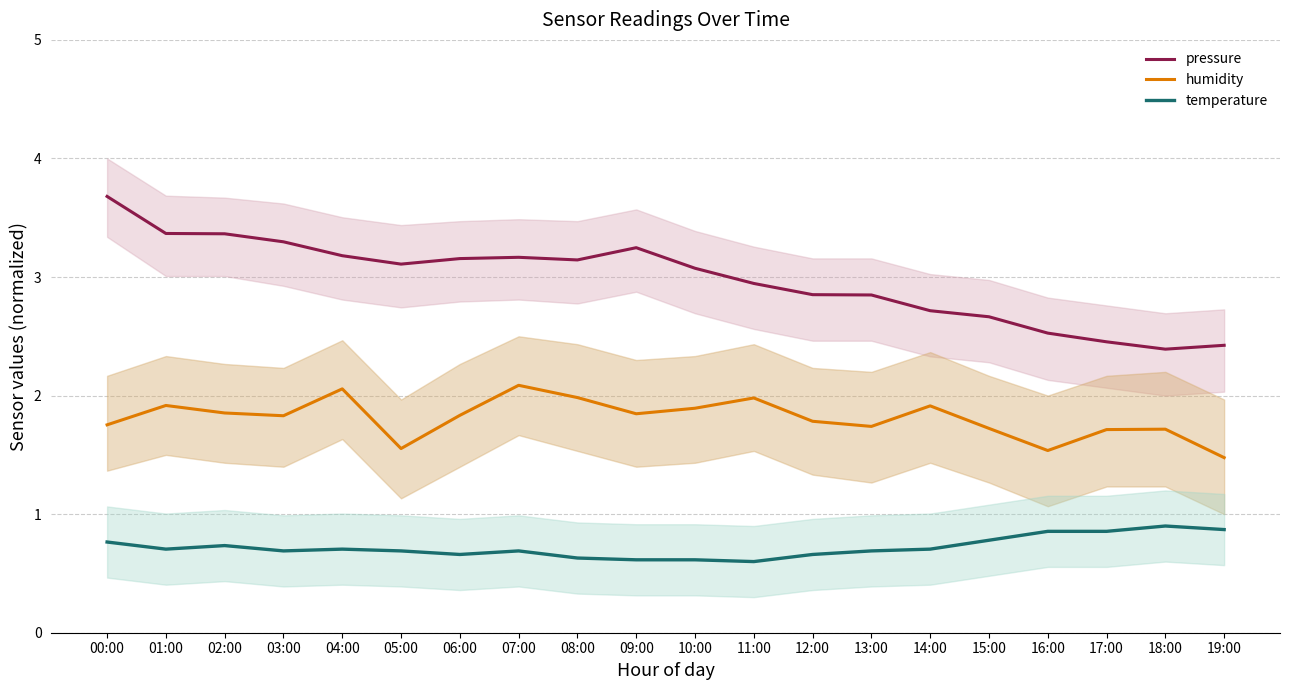

At how many categories does at least one series exceed 0?

20